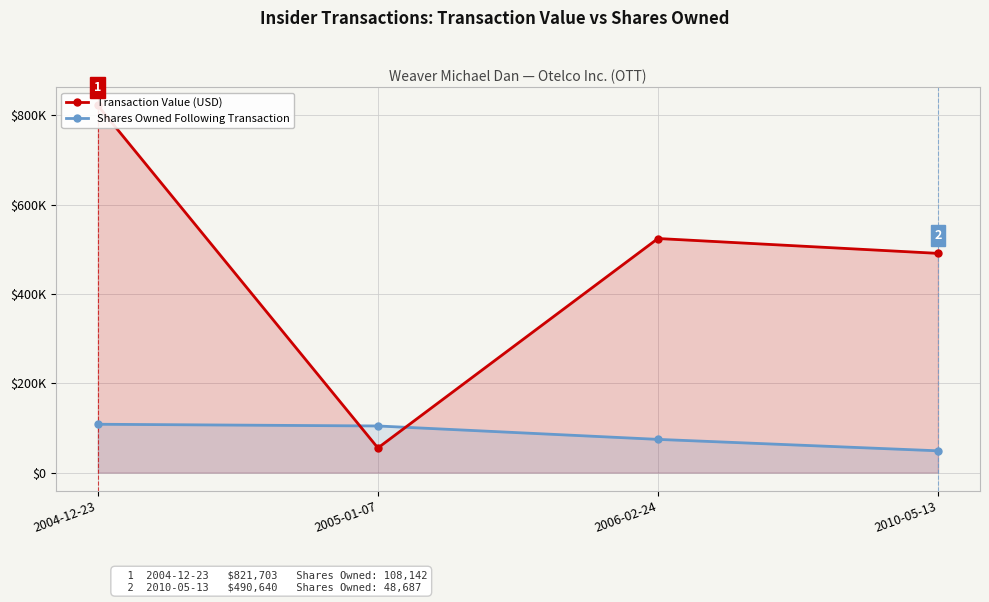

How many categories are shown in the chart?

4